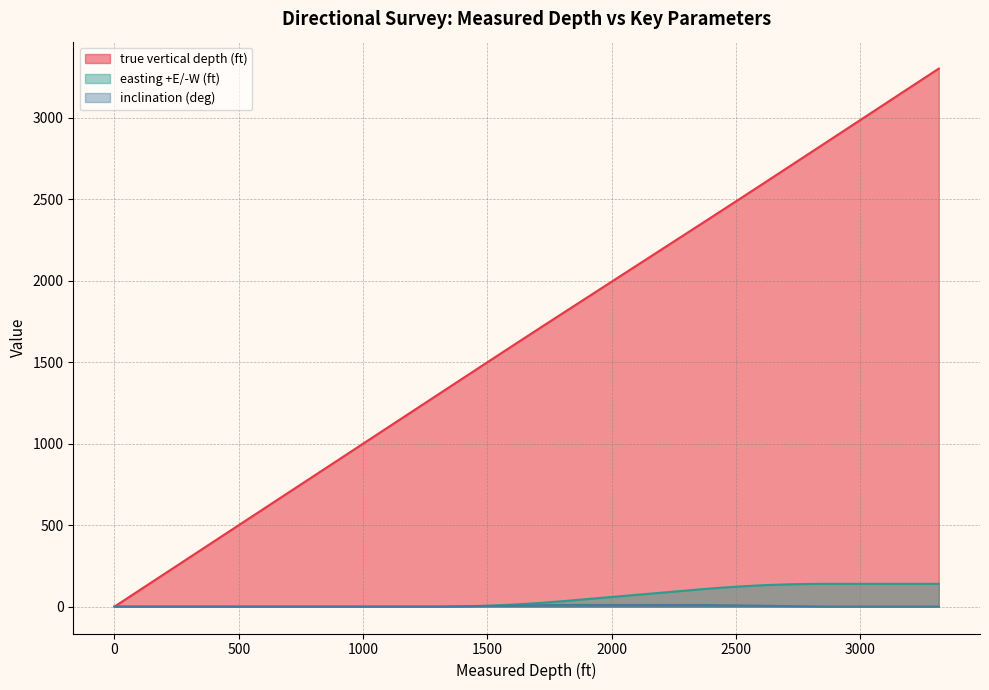

Which series has the largest range (max minus min)?

true vertical depth (ft)